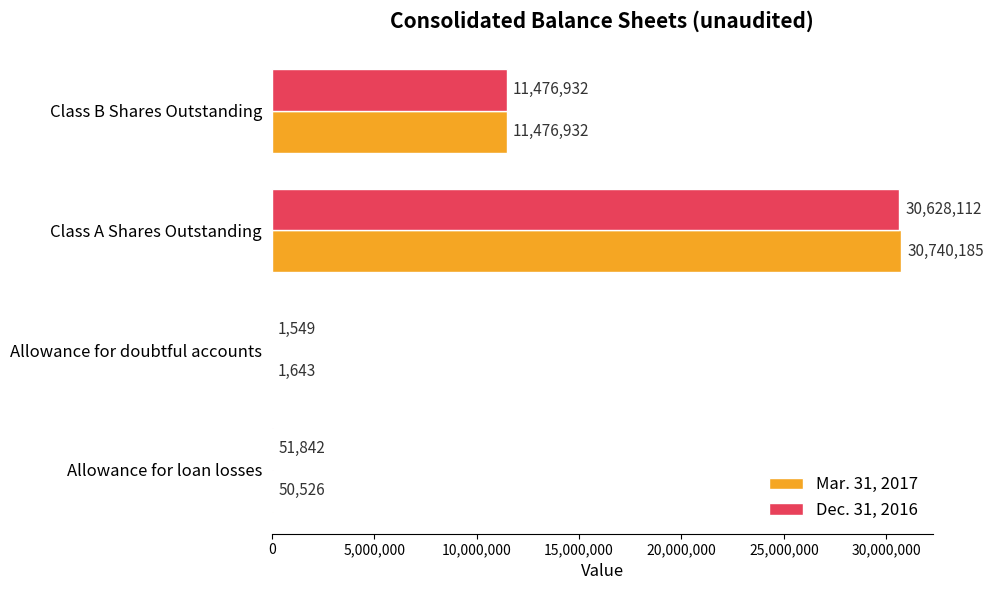

Is the value of Mar. 31, 2017 at Class A Shares Outstanding greater than the value of Dec. 31, 2016 at Allowance for loan losses?

Yes